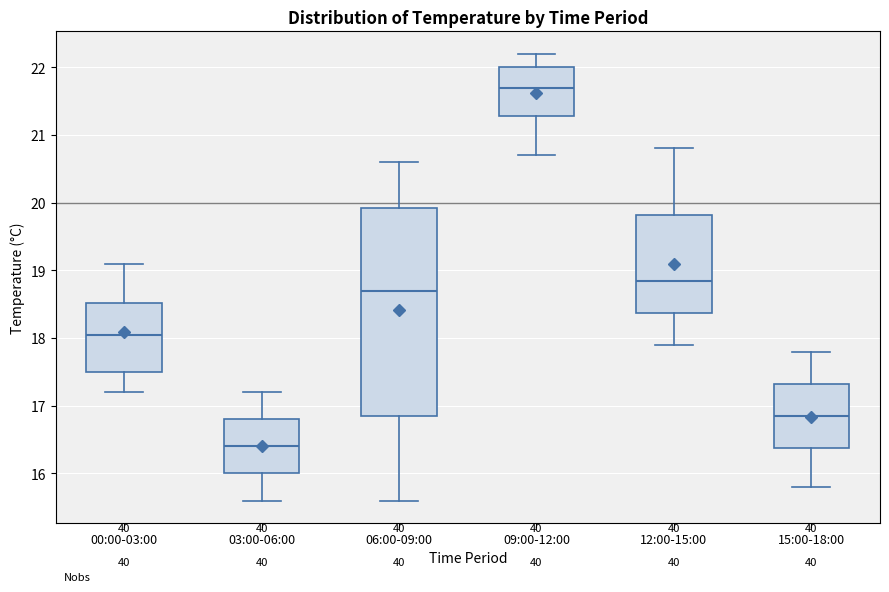

Reading left to right, read every box against the y-axis: the position of its median line, the range the box covers, and the ends of its whiskers. The values are not printed on the chart, so give them approximately, as read against the axis.

00:00-03:00: median 18.1, box 17.5 to 18.5, whiskers 17.2 to 19.1
03:00-06:00: median 16.4, box 16.0 to 16.8, whiskers 15.6 to 17.2
06:00-09:00: median 18.7, box 16.9 to 19.9, whiskers 15.6 to 20.6
09:00-12:00: median 21.7, box 21.3 to 22.0, whiskers 20.7 to 22.2
12:00-15:00: median 18.9, box 18.4 to 19.8, whiskers 17.9 to 20.8
15:00-18:00: median 16.9, box 16.4 to 17.3, whiskers 15.8 to 17.8